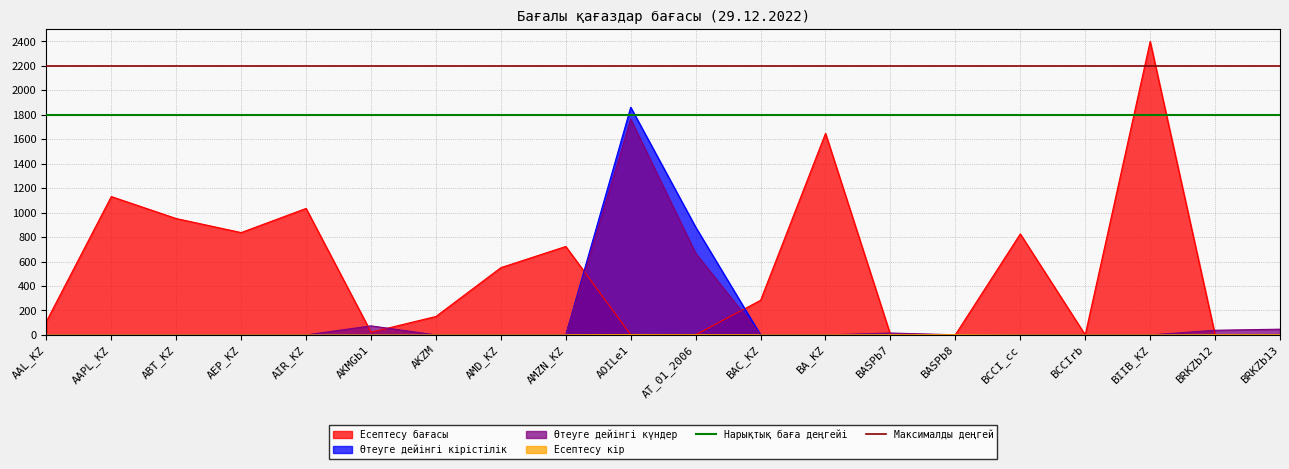

Is it true that Өтеуге дейінгі күндер equals 634.9 at BCCIrb?

False